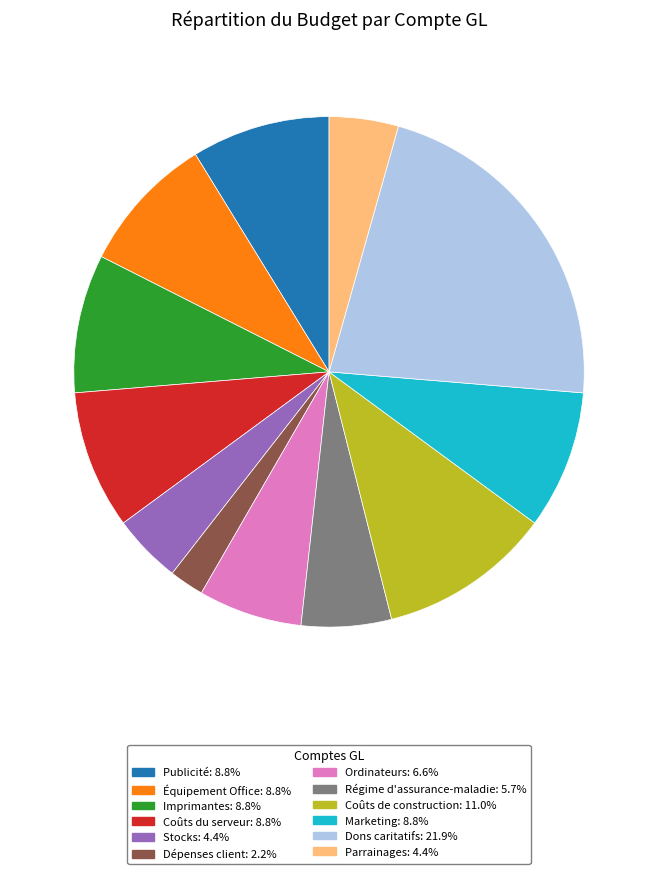

How many slices are in this pie chart?

12